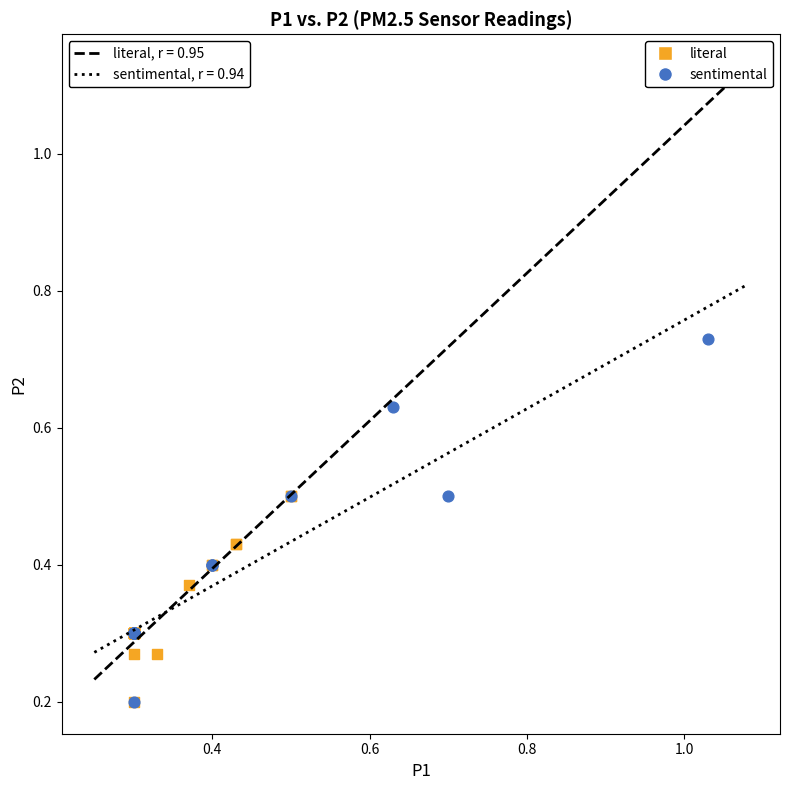

Which series has the widest spread of Y values?

sentimental